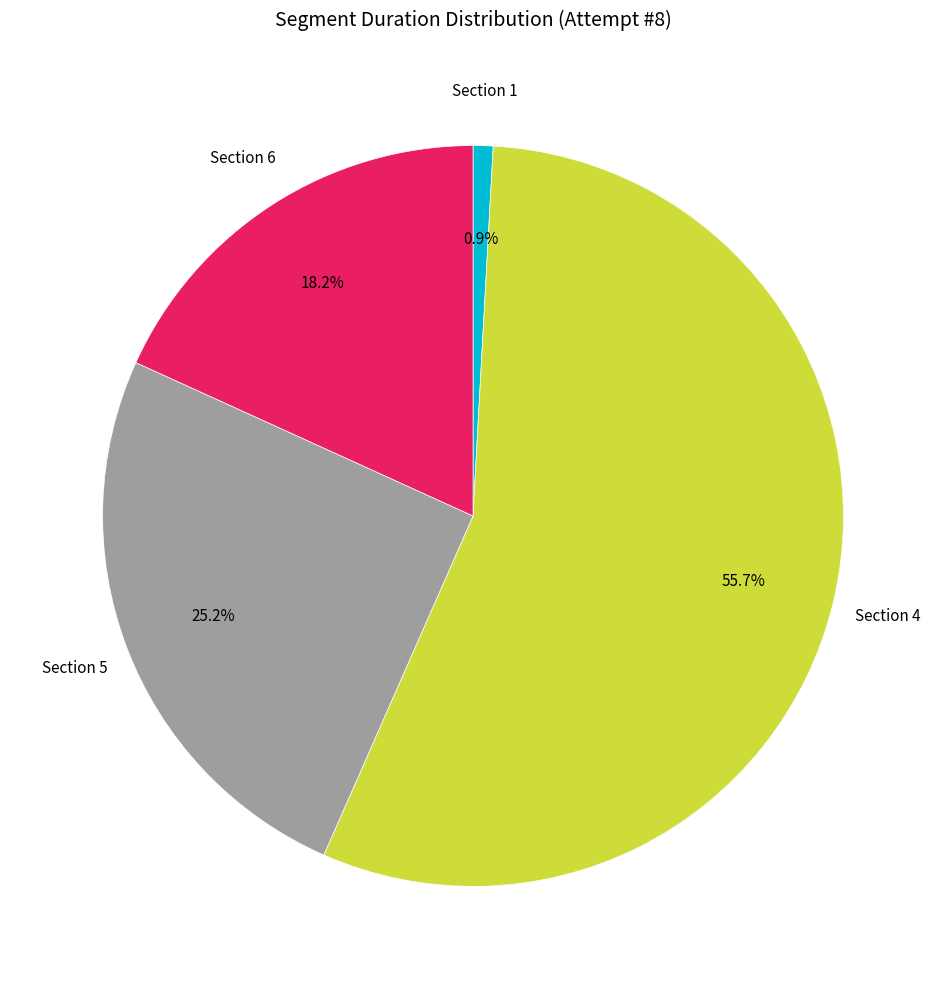

Does any single category account for the majority?

Yes